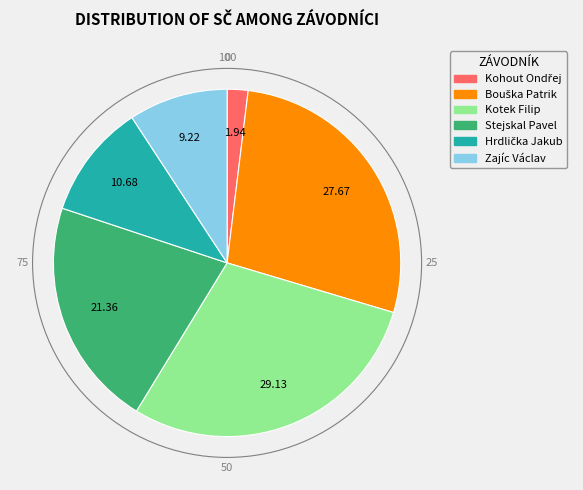

Does Kotek Filip account for over 50% of the chart?

No